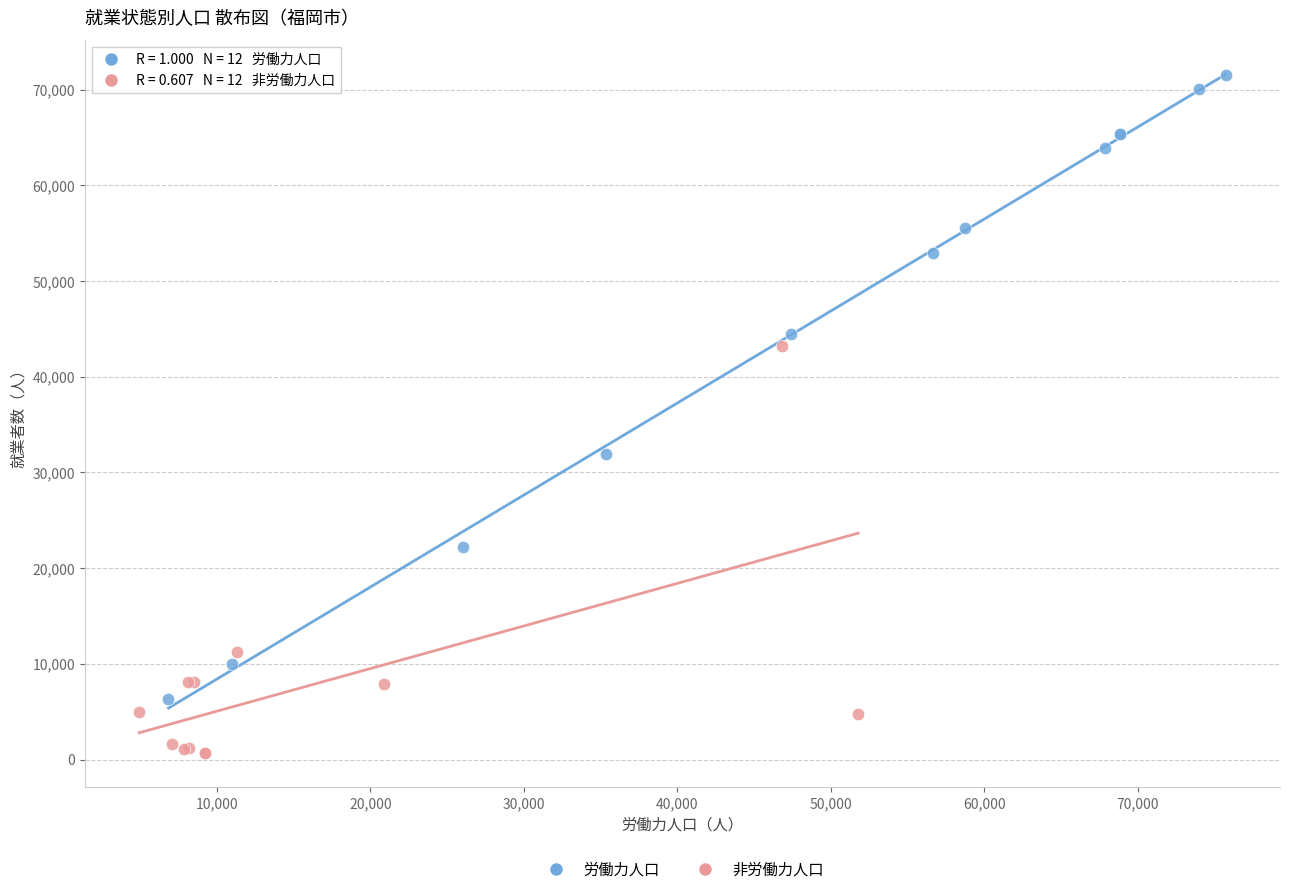

Which series reaches the minimum Y coordinate?

非労働力人口